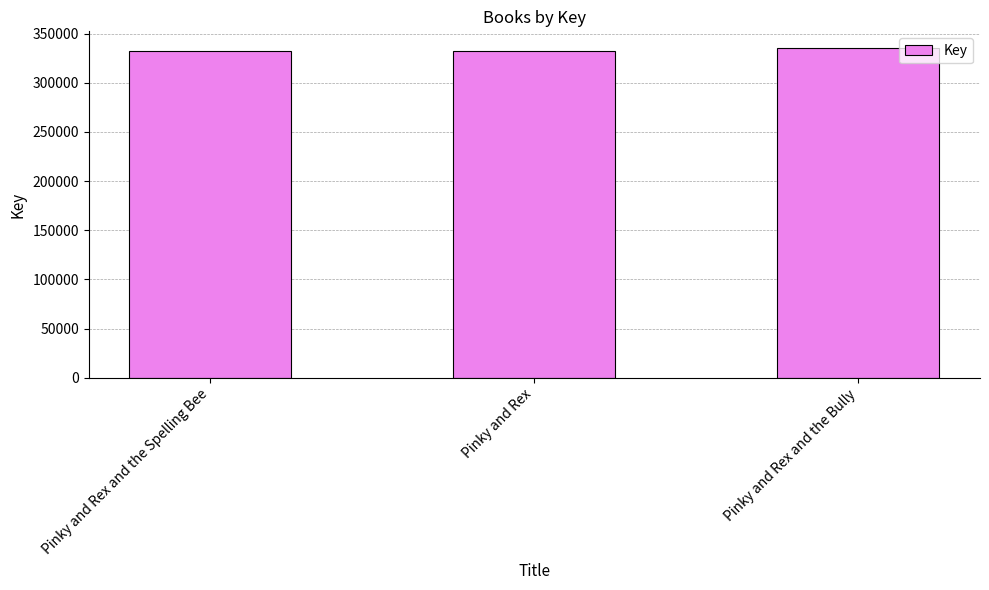

What is the value of the 2nd bar from the left?

331875